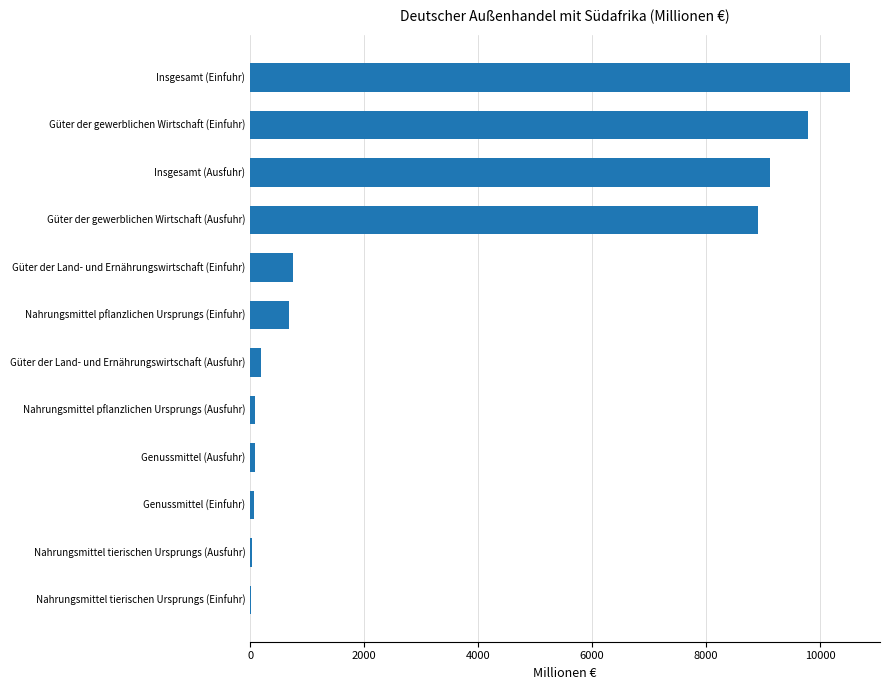

What is the sum of all values?

40214